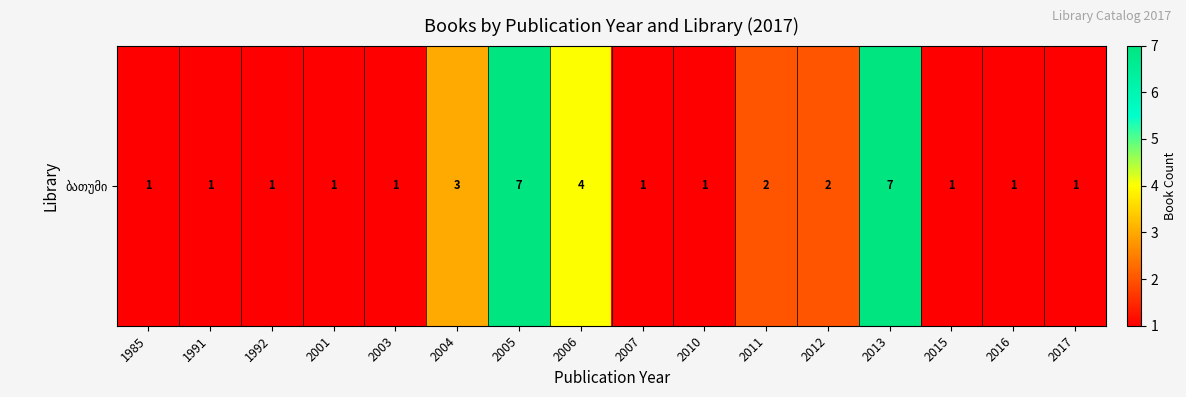

Reading left to right, extract all data points from this chart.

1985=1	1991=1	1992=1	2001=1	2003=1	2004=3	2005=7	2006=4	2007=1	2010=1	2011=2	2012=2	2013=7	2015=1	2016=1	2017=1